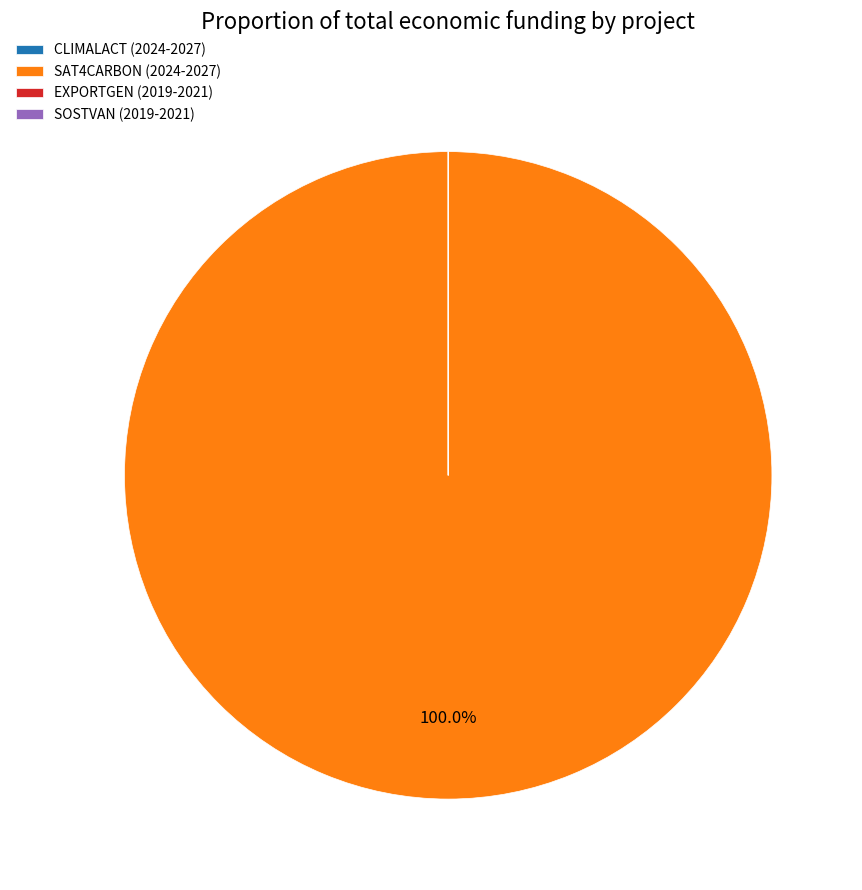

Does any single category account for the majority?

Yes